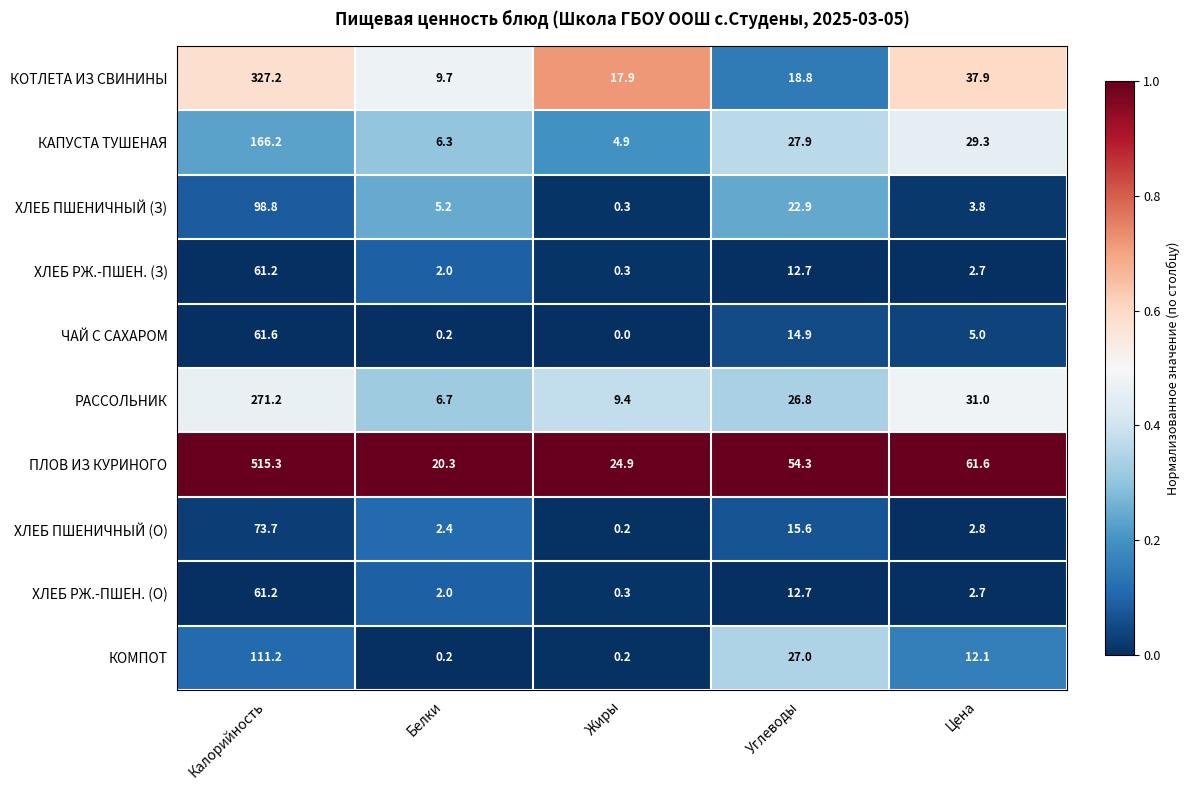

Which series changed the most between Жиры and Углеводы?

ПЛОВ ИЗ КУРИНОГО